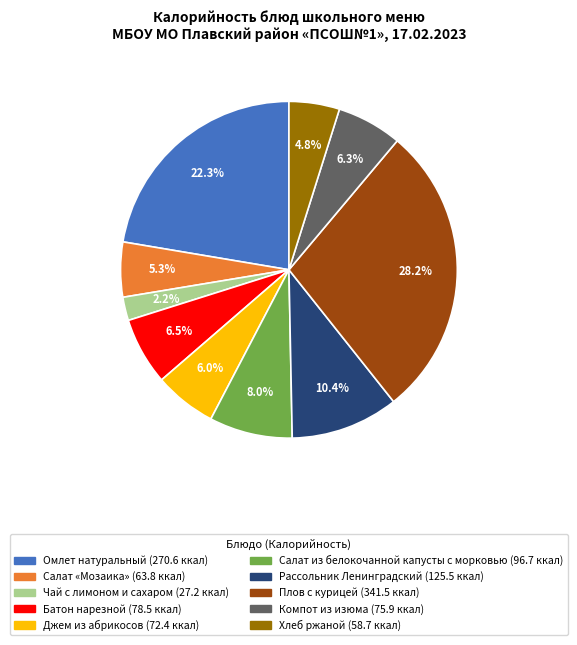

Is there a majority slice in this chart?

No